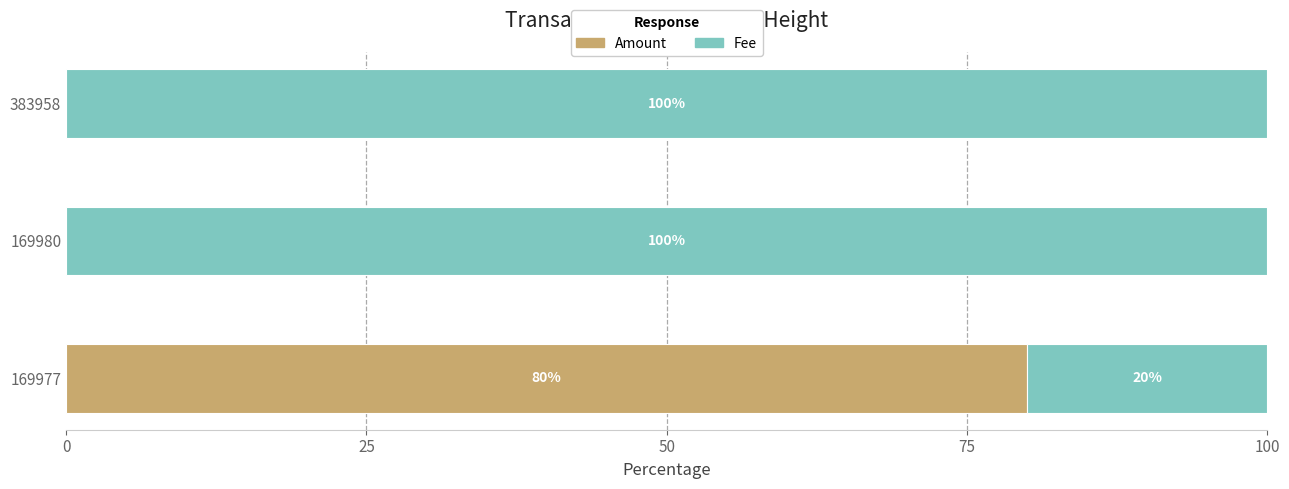

What is the total value across all series at 169980?

100